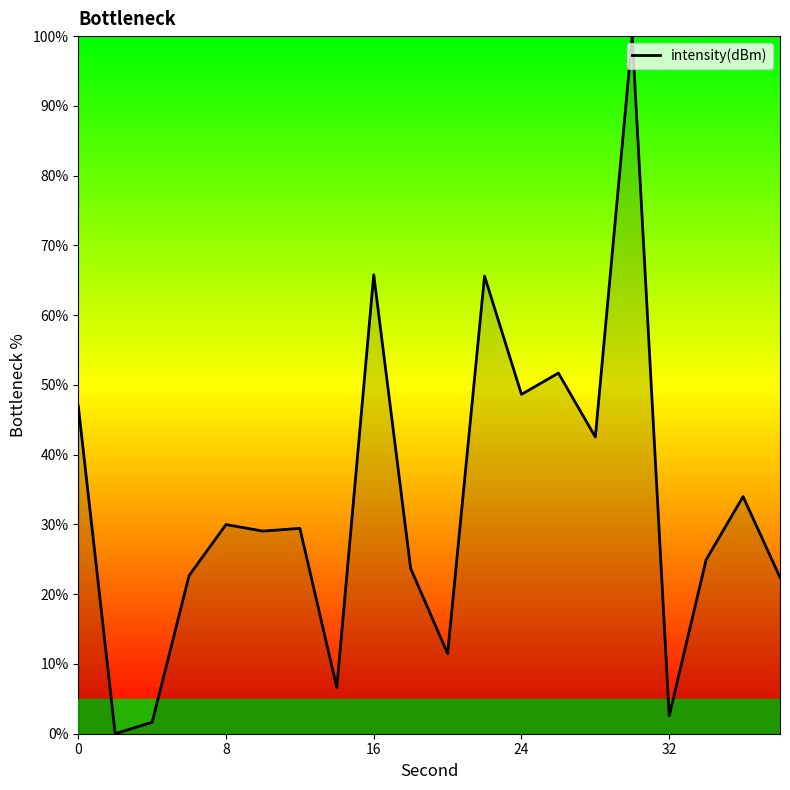

What is the greatest value displayed?

100.0